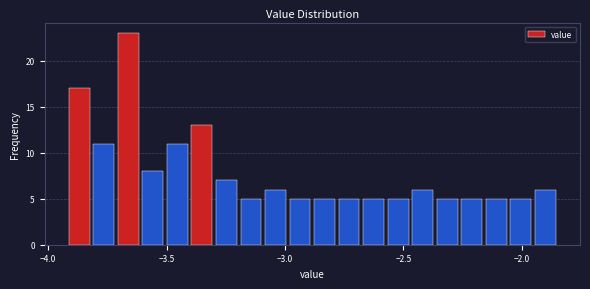

Around what value on the x-axis is the tallest bar? Give the approximate position of its centre, as read against the axis.

-3.65